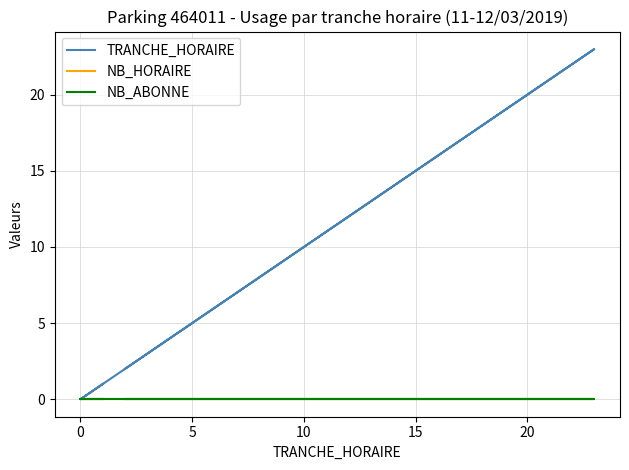

True or false: NB_ABONNE and NB_HORAIRE cross at least once.

False